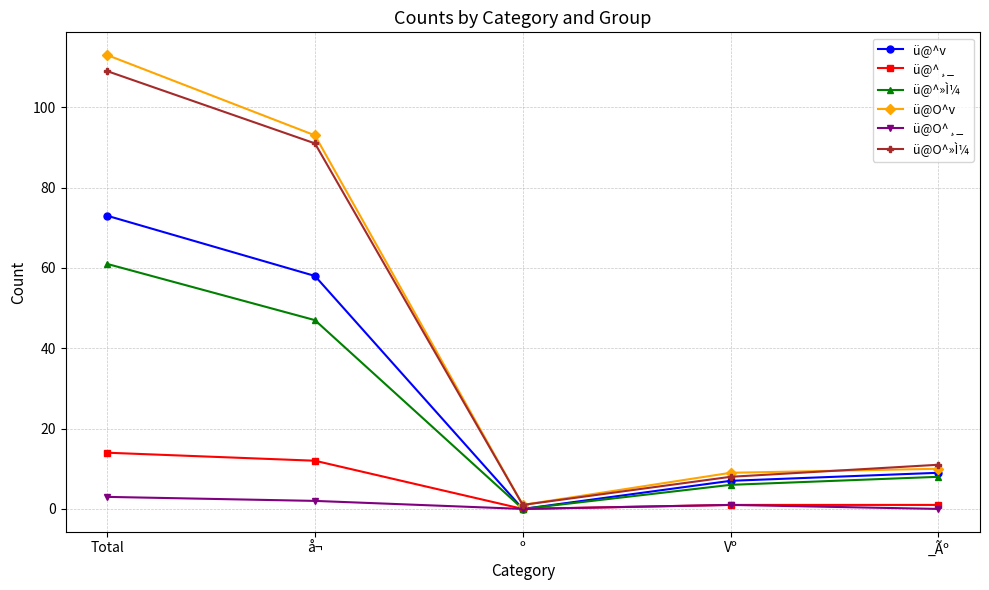

Where does the ü@O^»Ì¼ series first go above 11?

Total